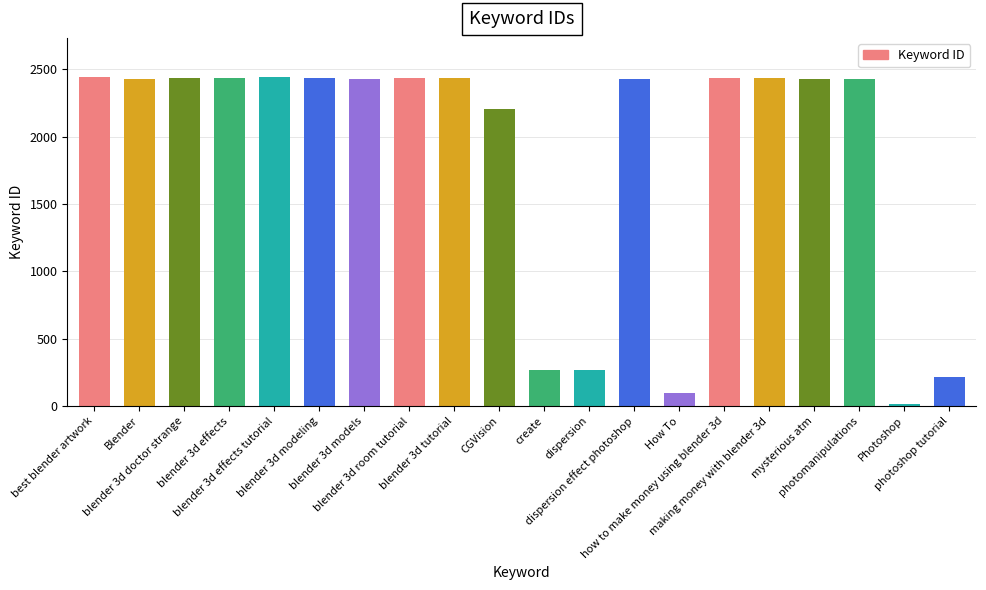

Between blender 3d effects tutorial and photoshop tutorial, which is larger?

blender 3d effects tutorial